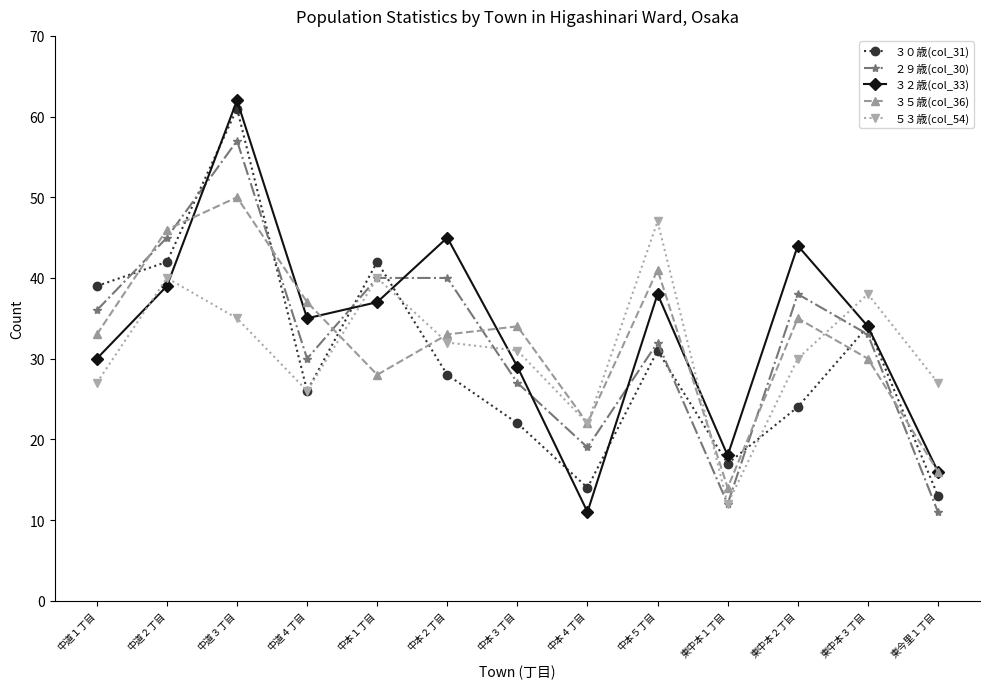

Which series has the widest spread of values?

３２歳(col_33)